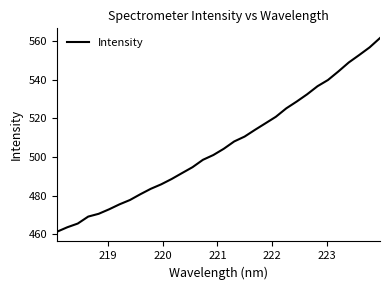

What is the difference between the maximum and minimum values?

100.3